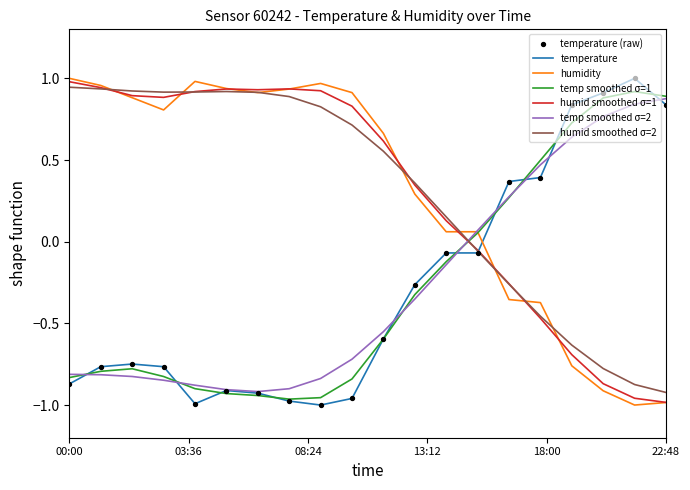

How many intersections are there between temperature and humidity?

1